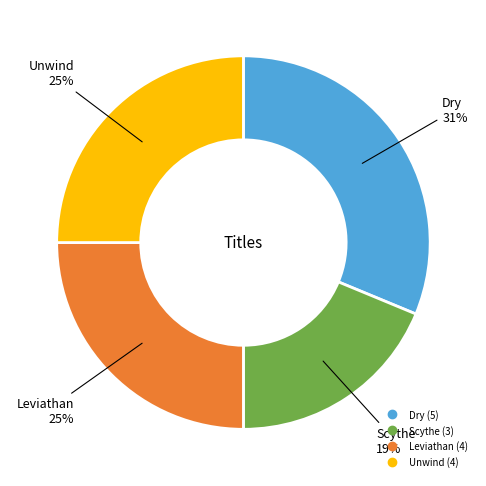

The Dry slice represents 43% of the pie. True or false?

False